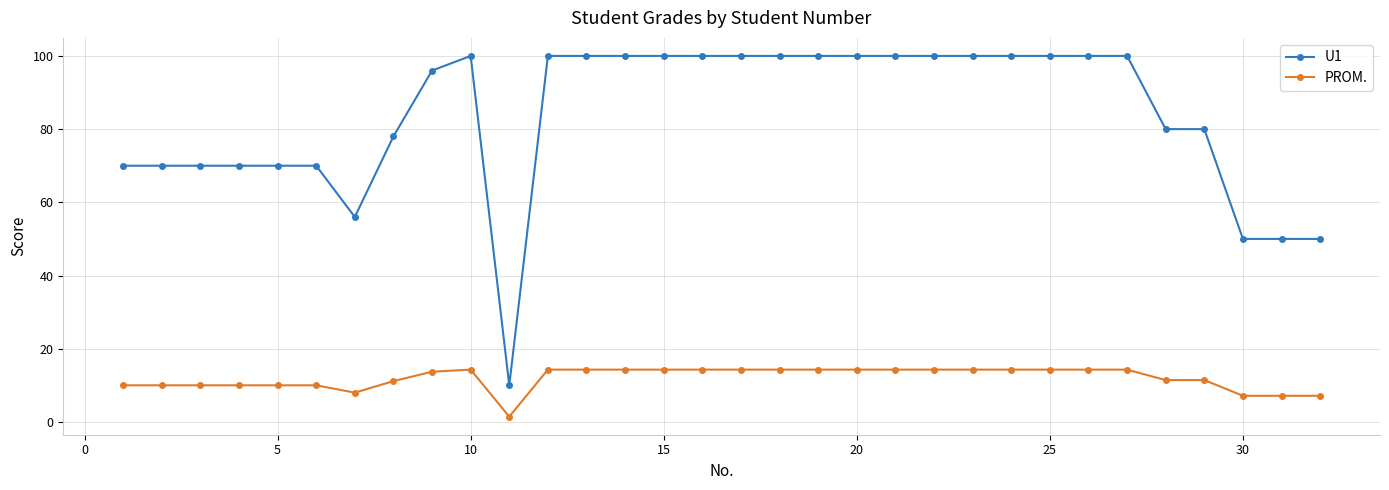

Which series has the widest spread of values?

U1